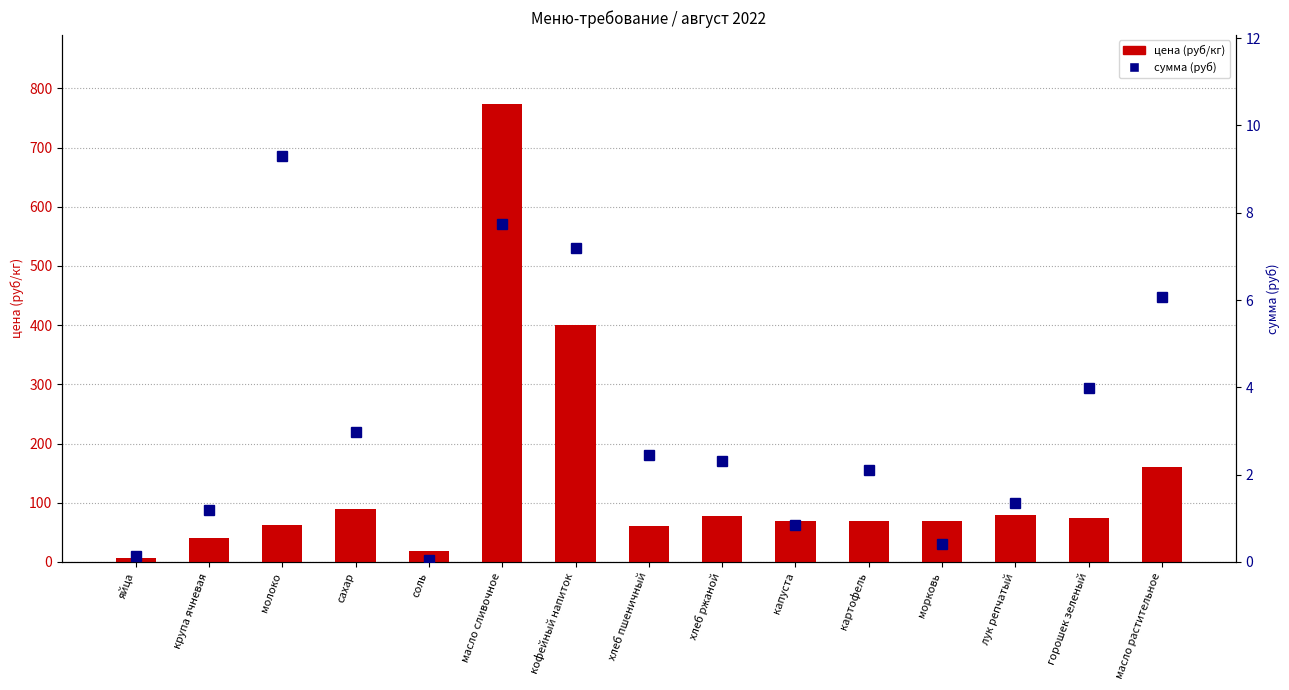

Rank the series by their average value, from lowest to highest.

сумма (руб), цена (руб/кг)